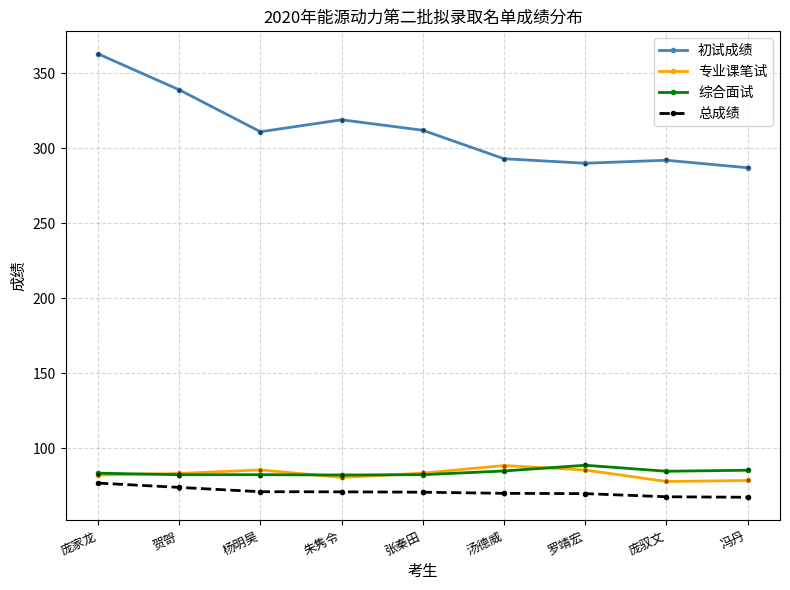

Which series contains the highest Y value?

初试成绩